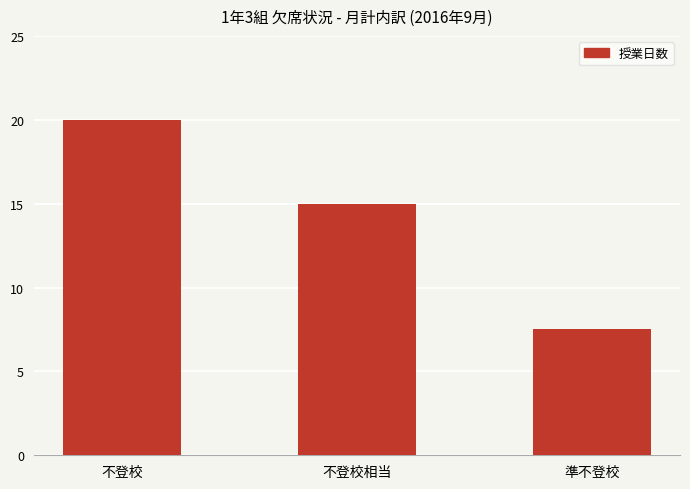

What is the difference between the maximum and second lowest values?

5.0